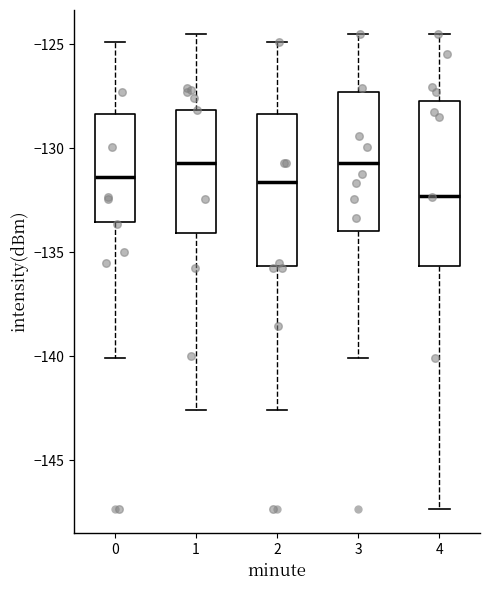

Comparing the boxes themselves (not the whiskers), which one is the tallest?

4